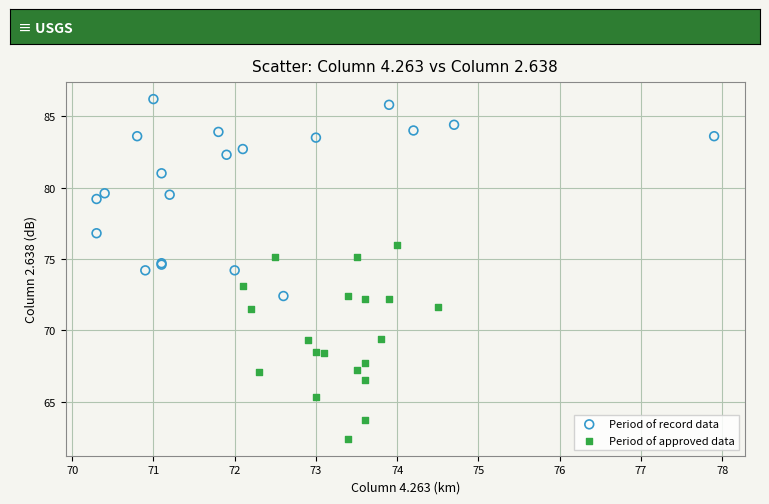

What are all the series names shown in the legend?

Period of record data, Period of approved data